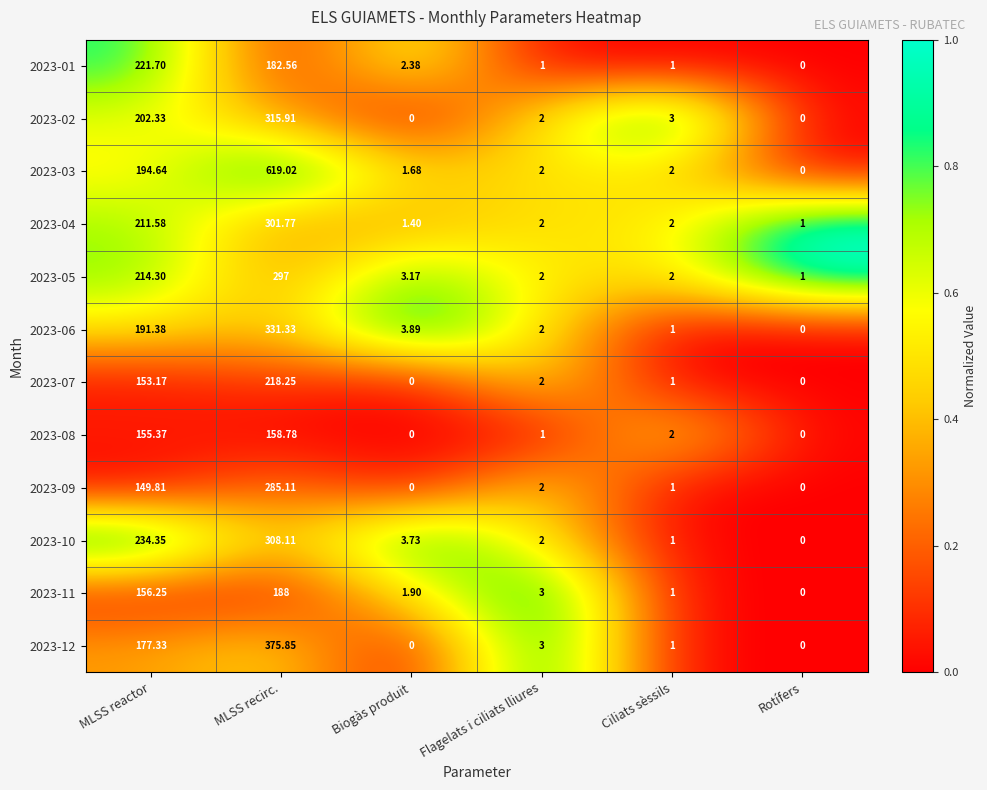

At which category is the sum across all series the highest?

MLSS recirc.